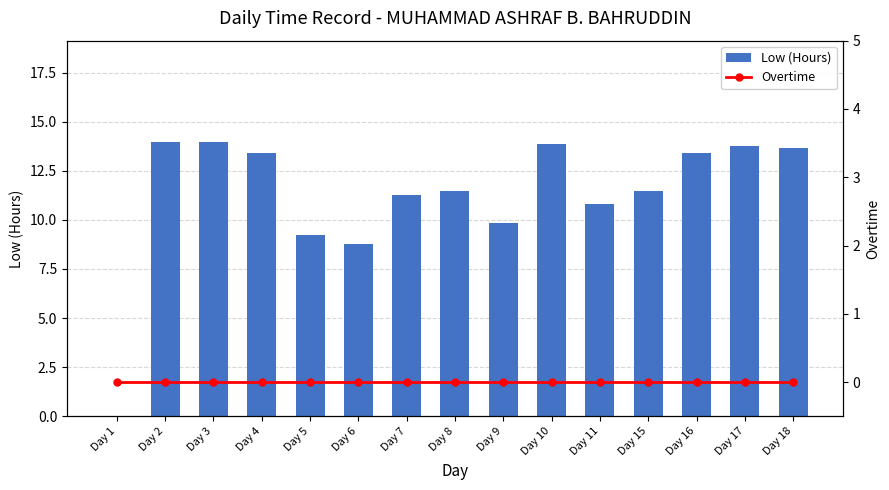

True or false: Overtime has a value of 0.0 at Day 11.

True